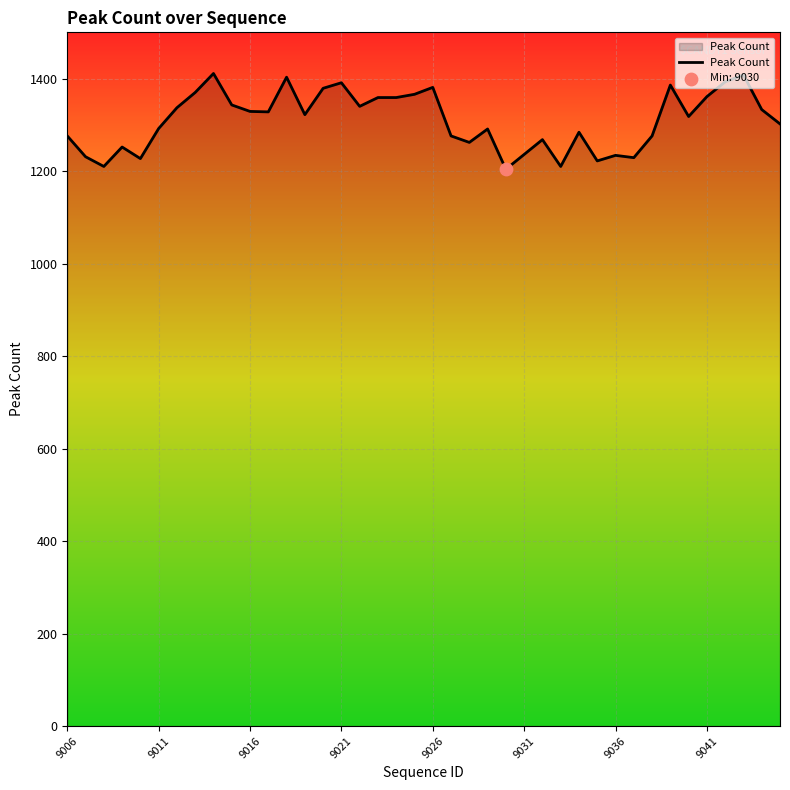

What is the smallest value displayed?

1204